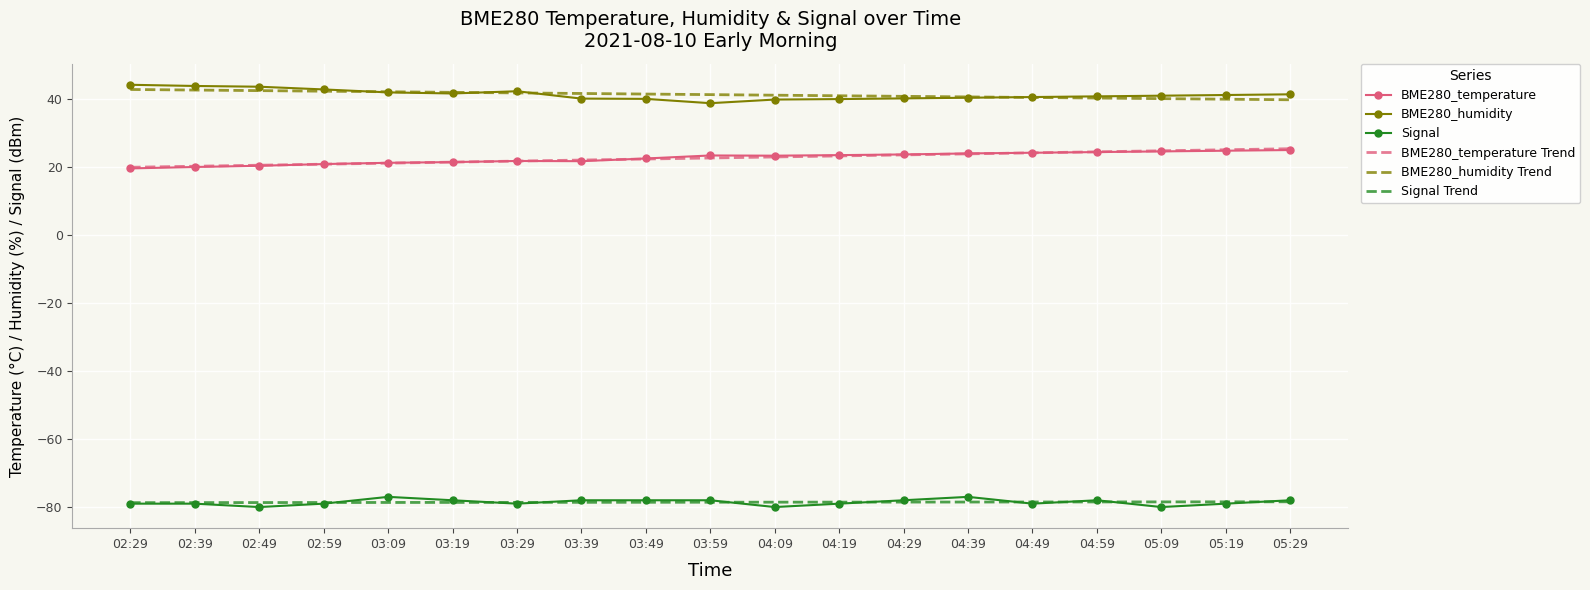

True or false: BME280_humidity and Signal Trend intersect in this chart.

False